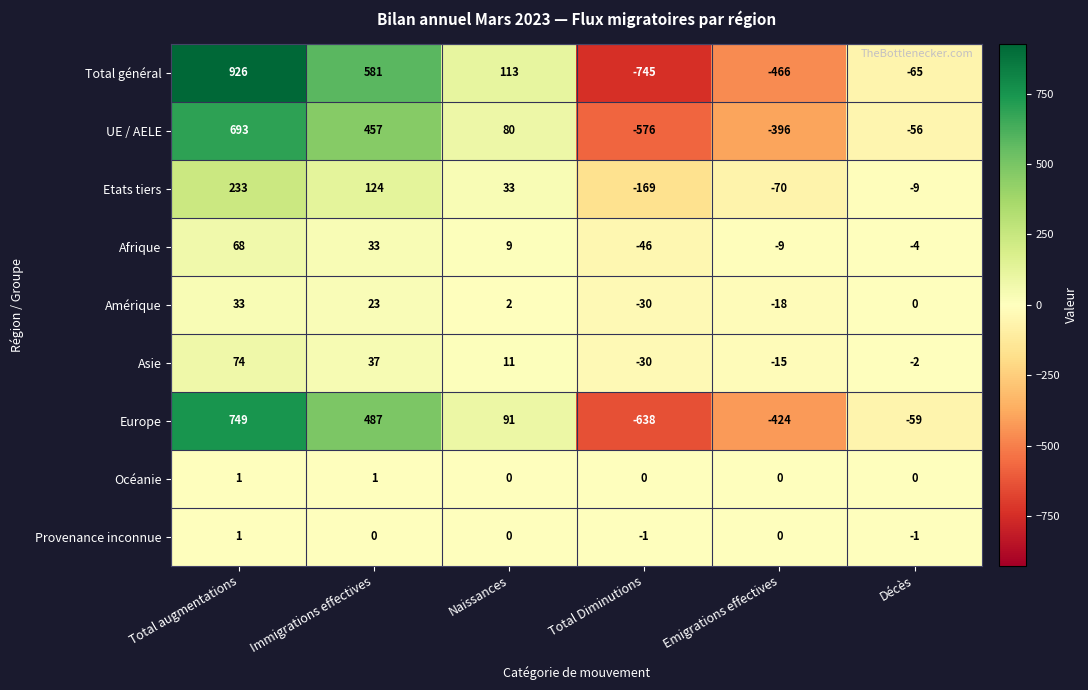

What is the spread (max minus min) of values at Total augmentations?

925